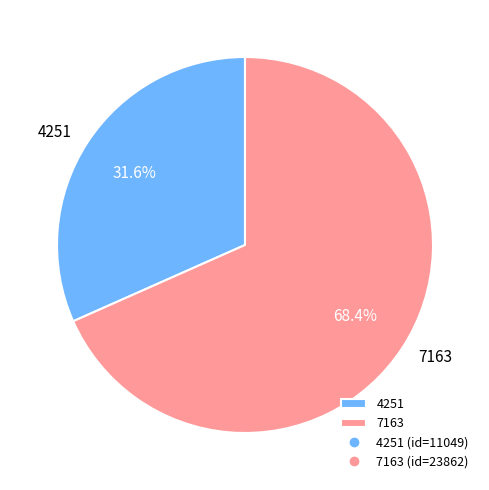

What is the largest slice in the pie chart?

7163